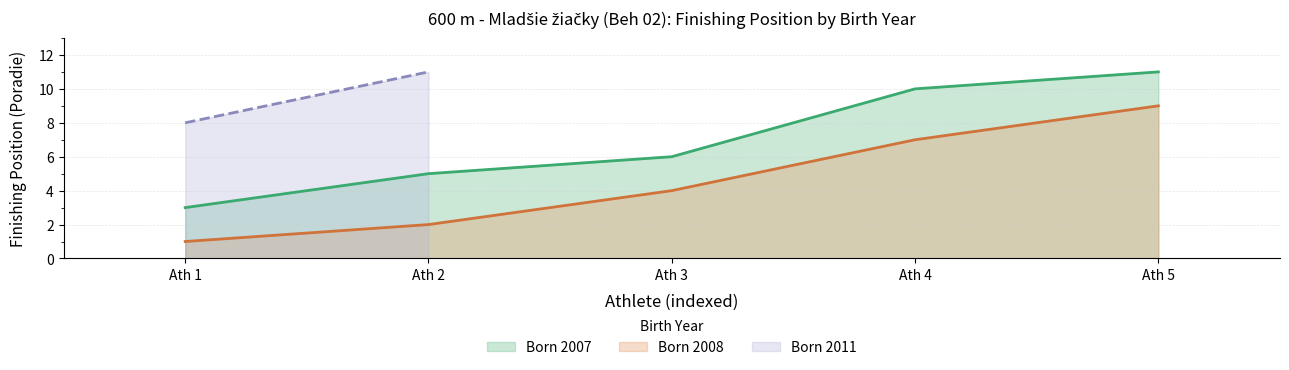

What is the total value across all series at Ath 3?

10